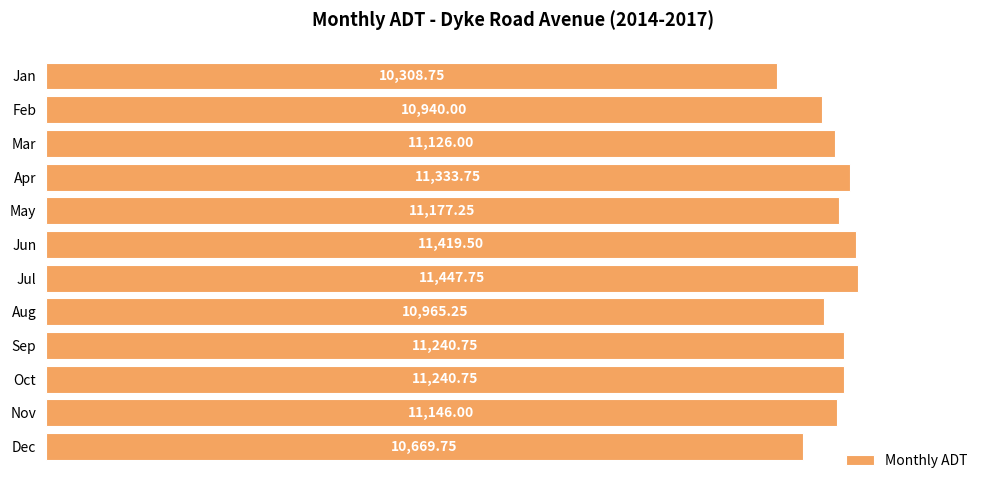

At which category does the chart reach its minimum across all series?

Jan